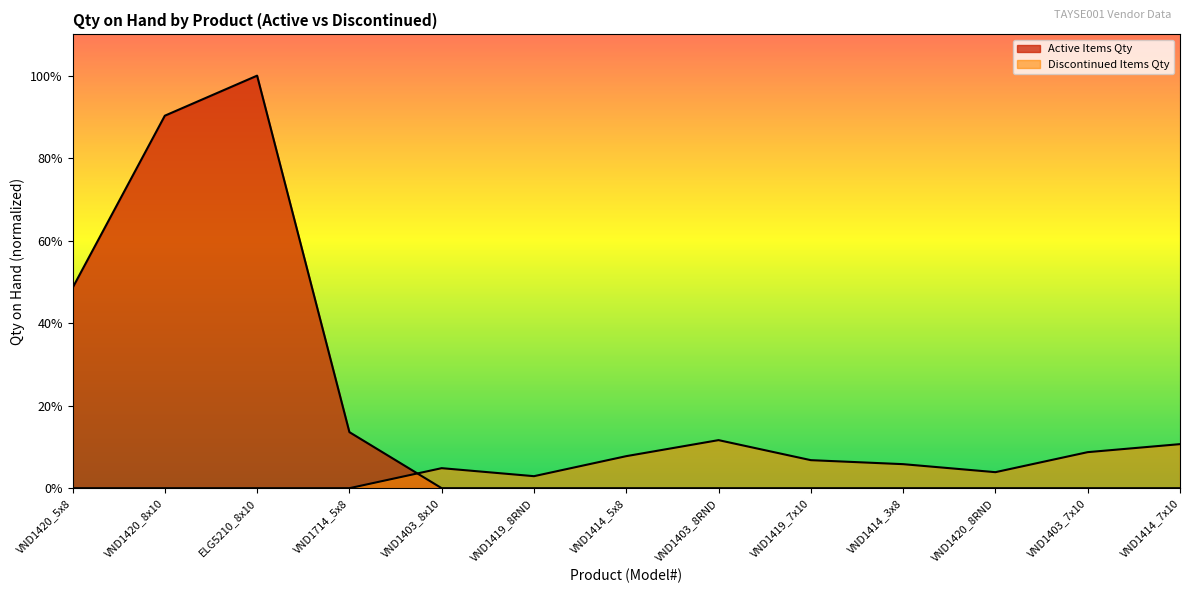

Which label corresponds to the largest value in the chart?

ELG5210_8x10